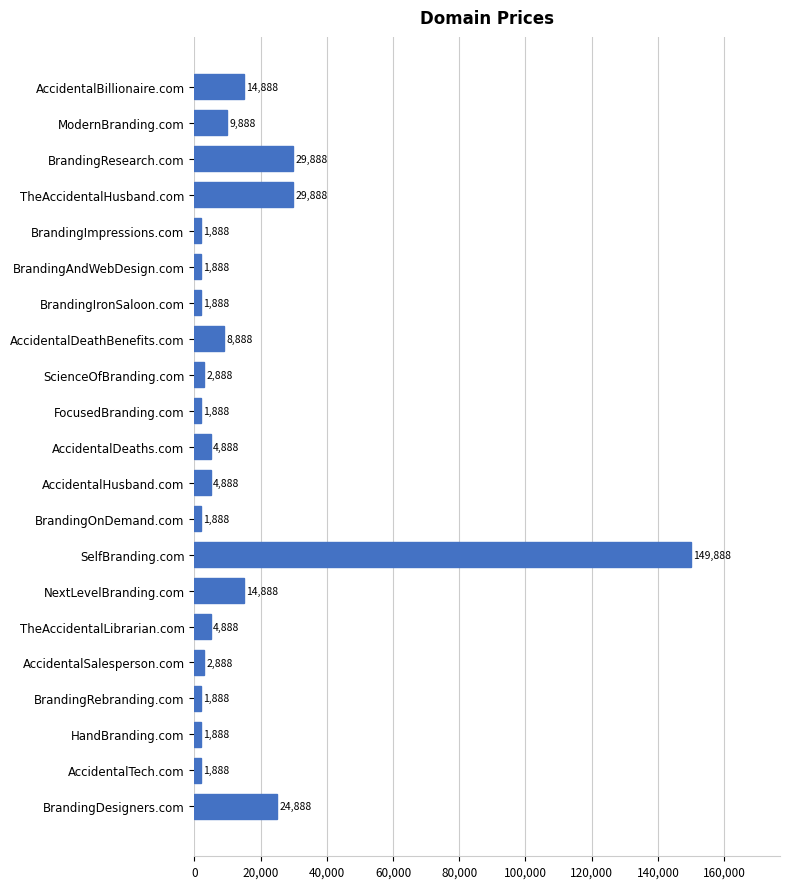

Is it true that the value at TheAccidentalHusband.com is 10336?

False